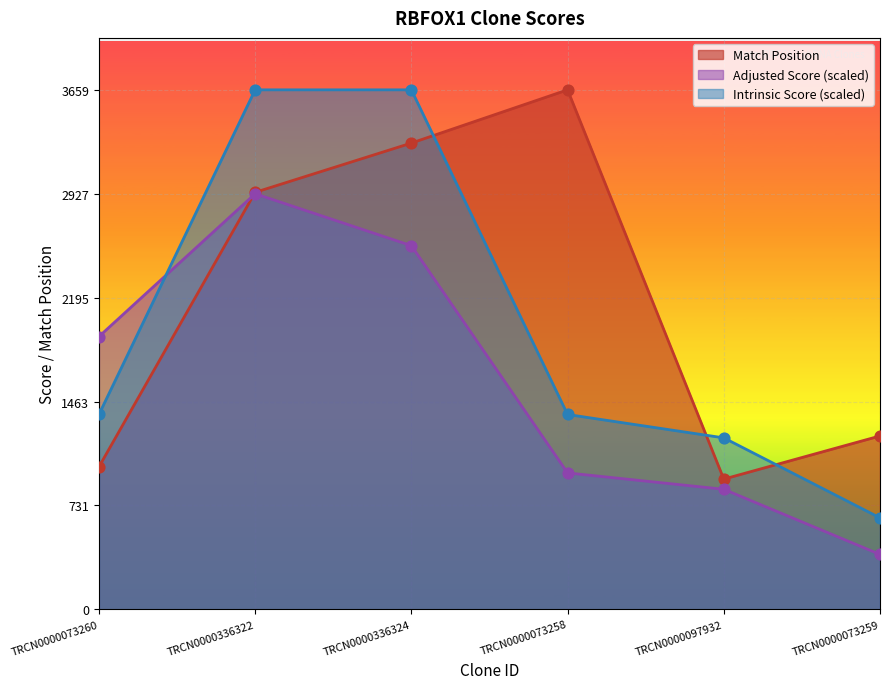

At which category is the sum across all series the highest?

TRCN0000336322